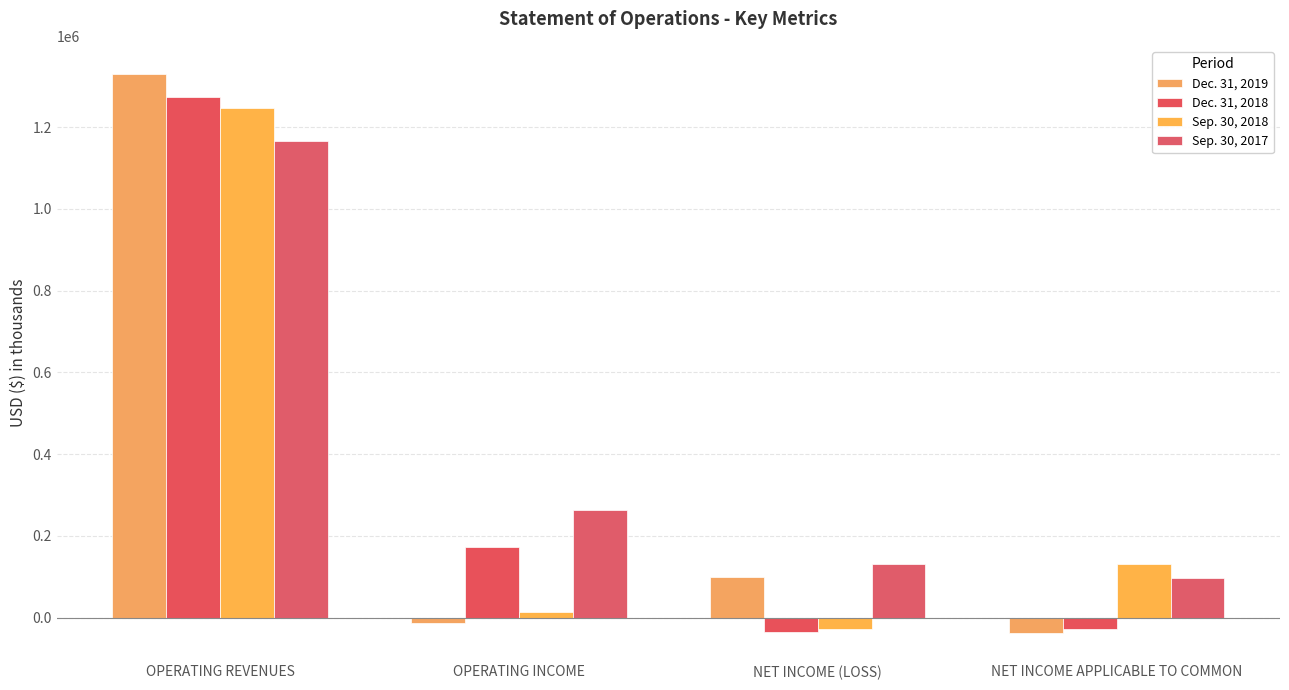

At OPERATING INCOME, list the series in order from smallest to largest.

Dec. 31, 2019, Sep. 30, 2018, Dec. 31, 2018, Sep. 30, 2017